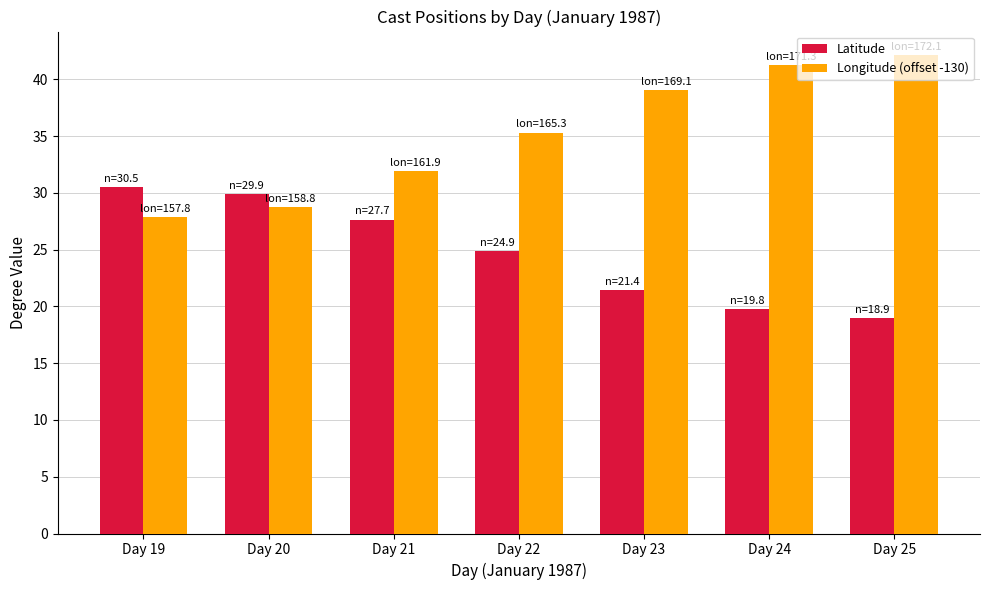

The Longitude (offset -130) series shows 28.8 at Day 20. True or false?

True